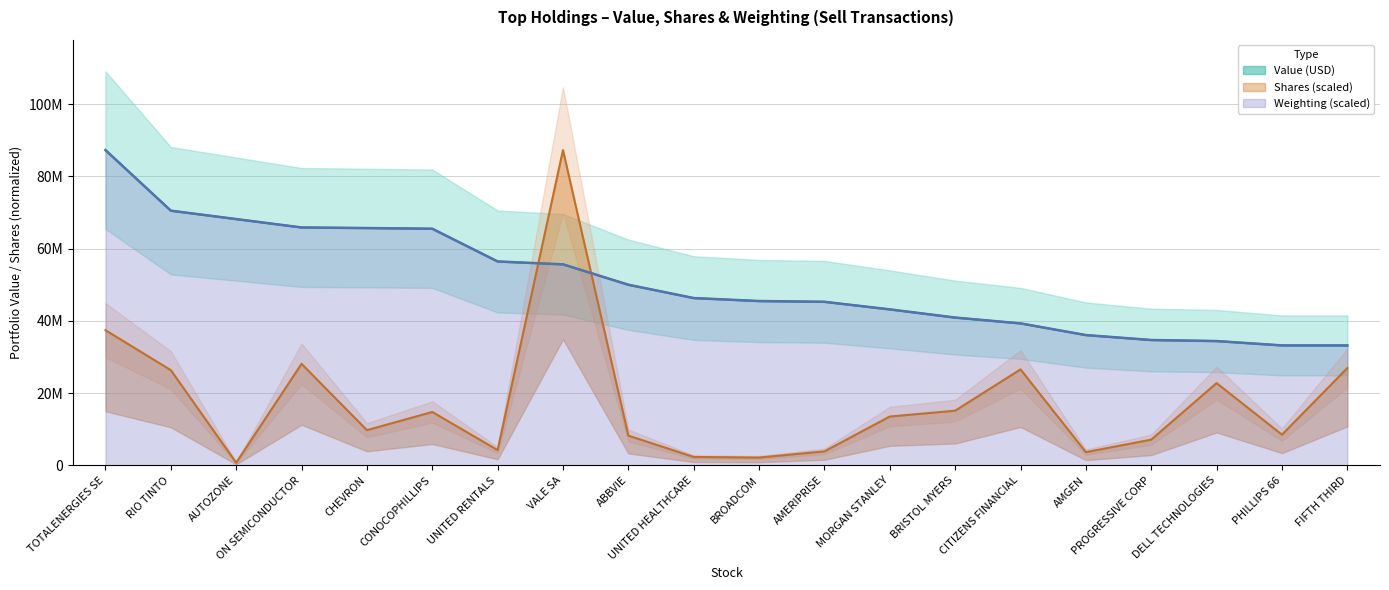

What is the sum of the Value (USD) values at MORGAN STANLEY and TOTALENERGIES SE?

130459190.0